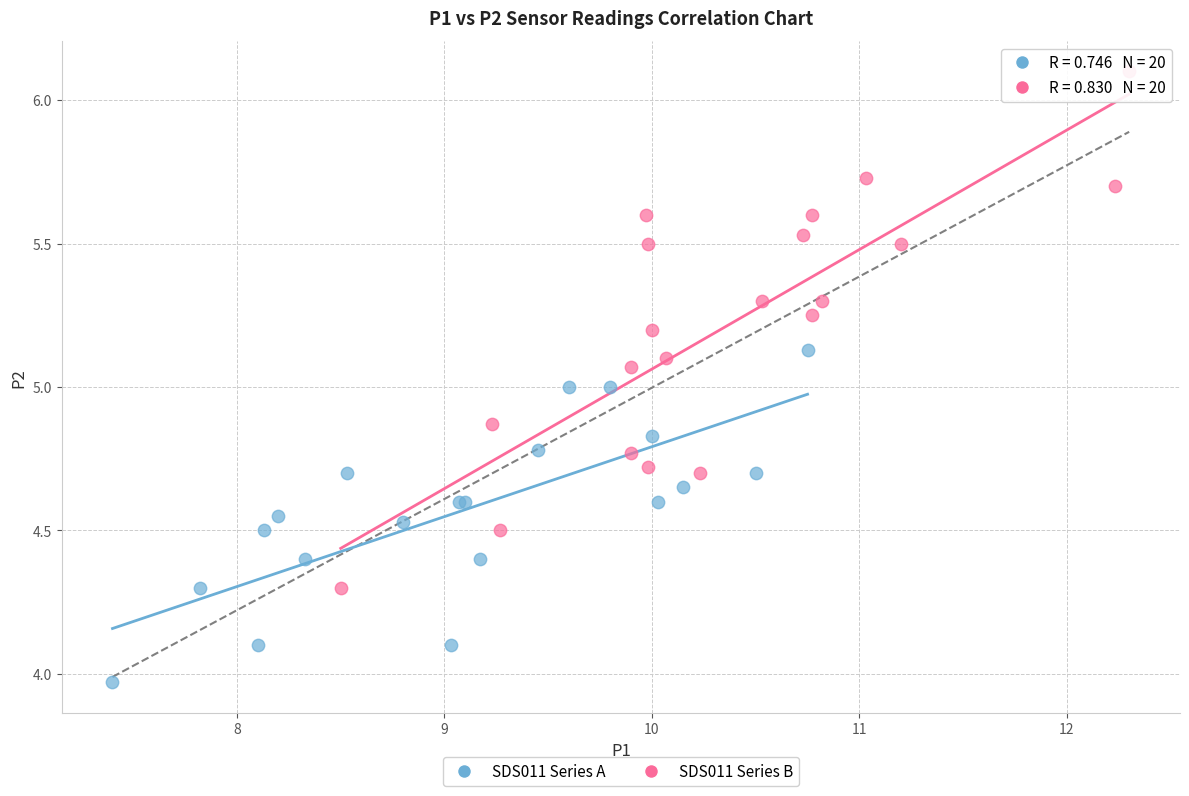

Which series contains the highest Y value?

SDS011 Series B